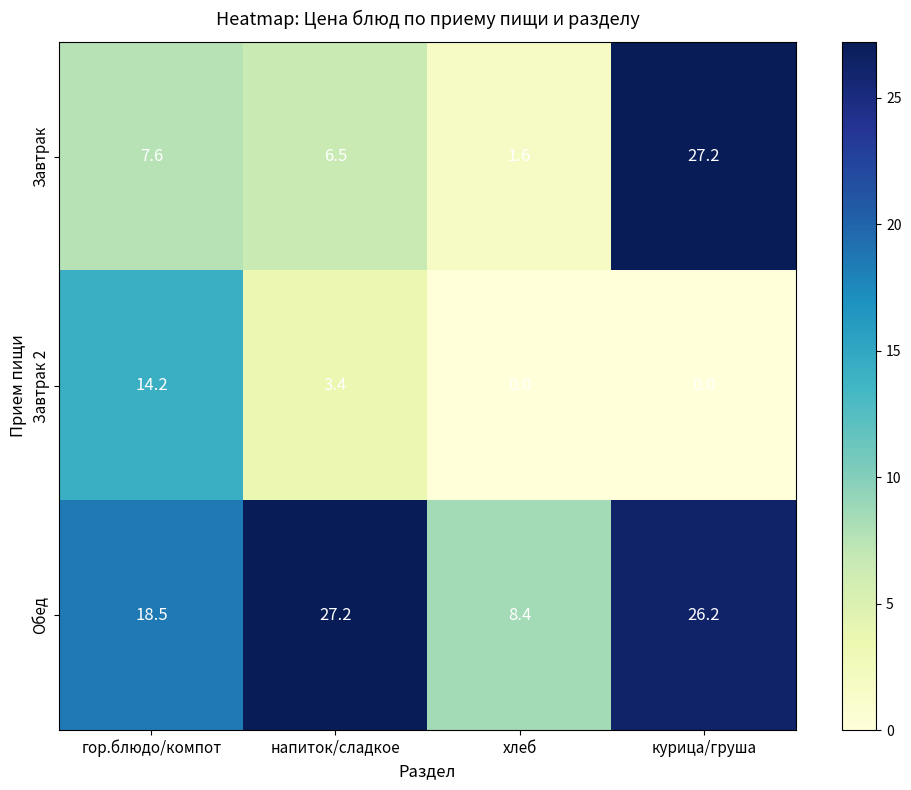

What is the maximum value shown in the chart?

27.2